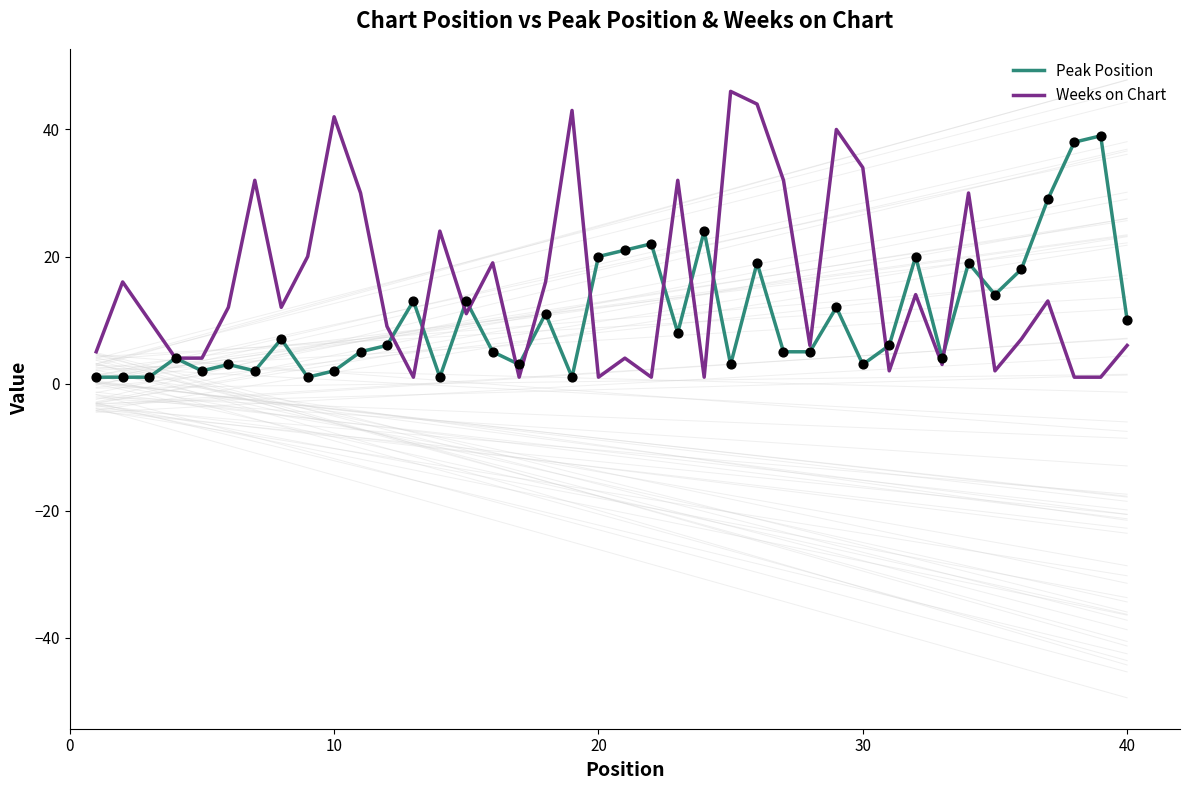

Which series has the largest total across all categories?

Weeks on Chart